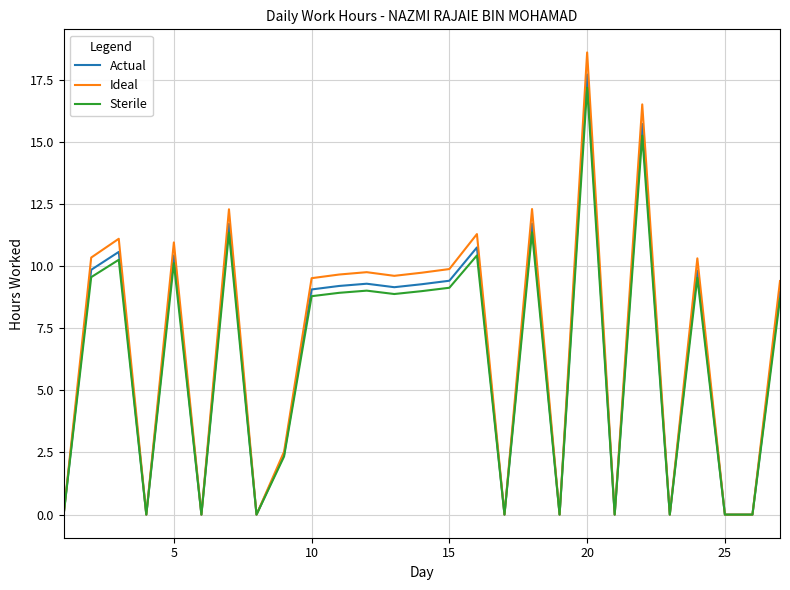

Which series has the largest range (max minus min)?

Ideal